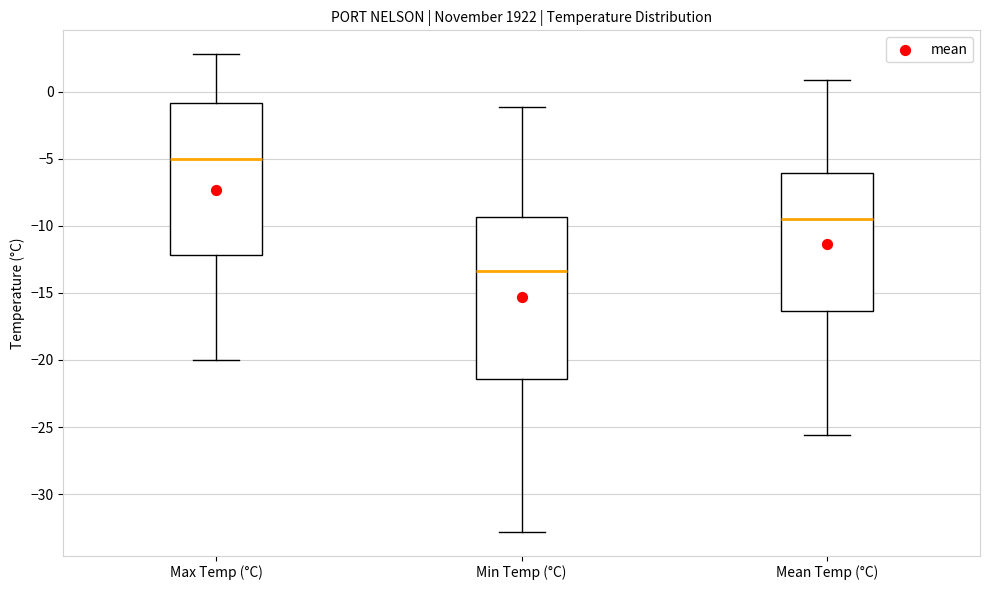

Which box has the lowest median line?

Min Temp (°C)